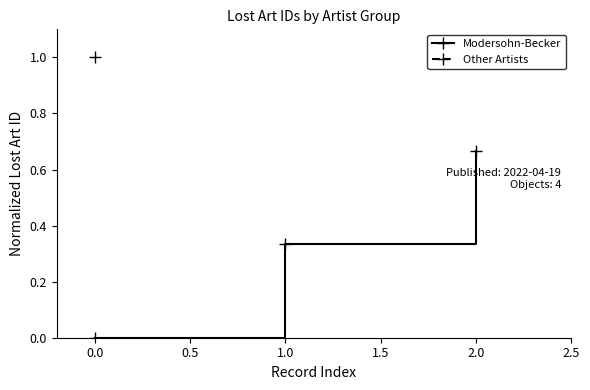

Rank the categories by Modersohn-Becker value from lowest to highest.

0.0, 1.0, 2.0